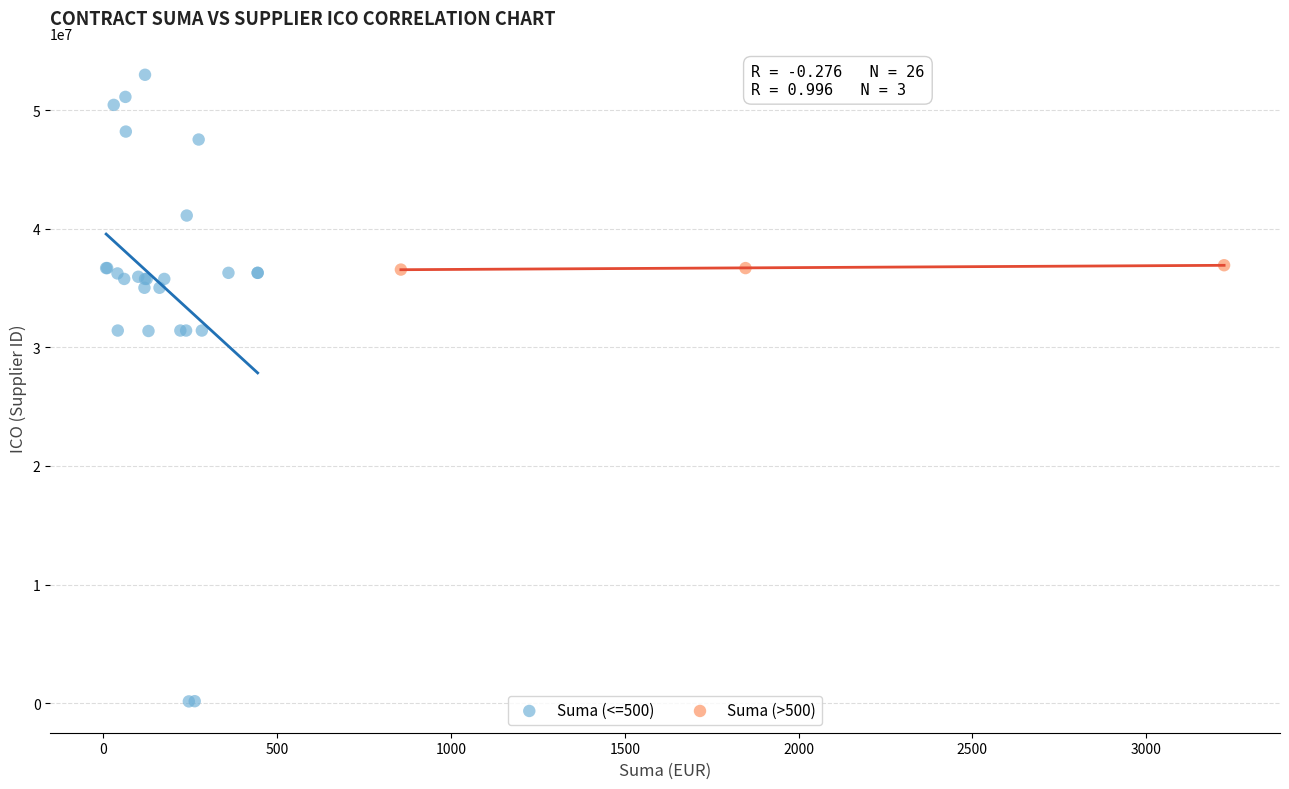

Which series reaches the minimum Y coordinate?

Suma (<=500)